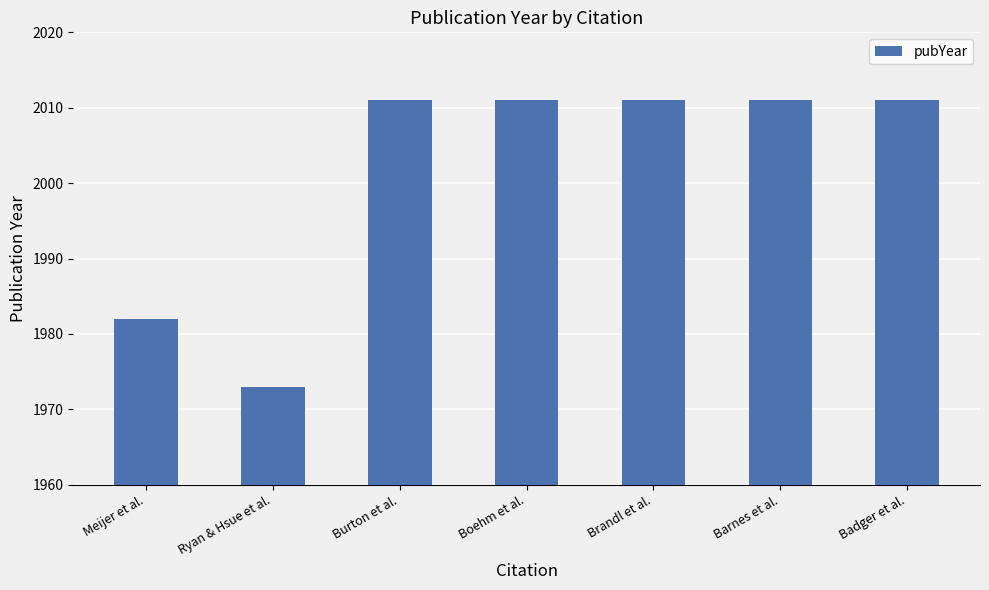

What value does the data have at Barnes et al., to the nearest 10?

2010